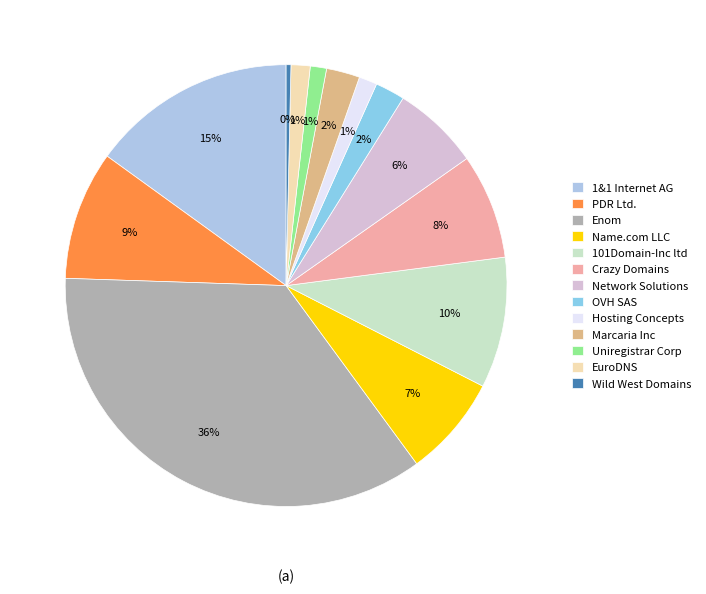

Approximately how many times larger is the value at 1&1 Internet AG compared to Uniregistrar Corp?

12.6